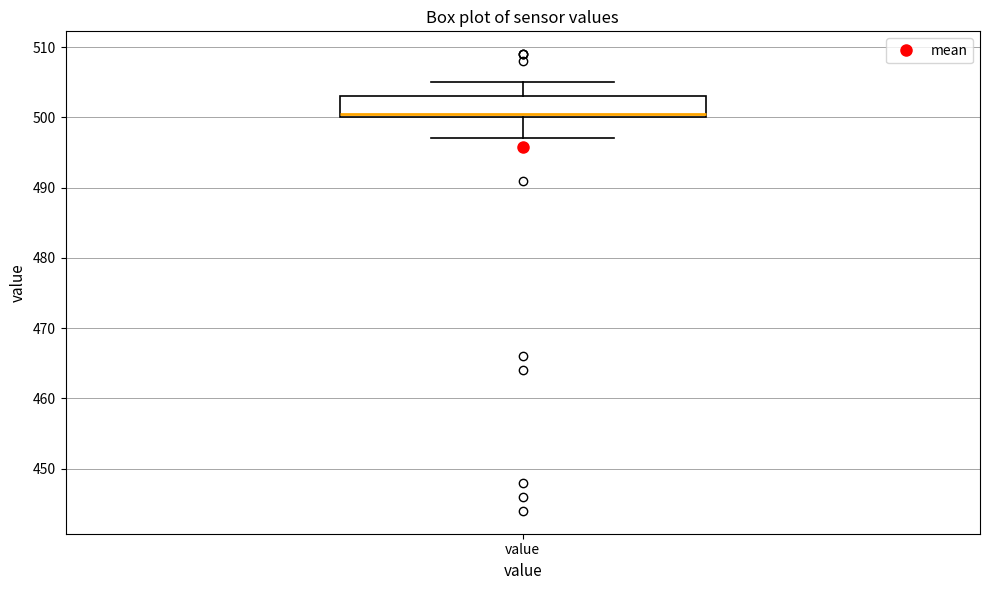

Where does the median line of the box for value sit on the y-axis? The values are not printed on the chart, so give them approximately, as read against the axis.

501